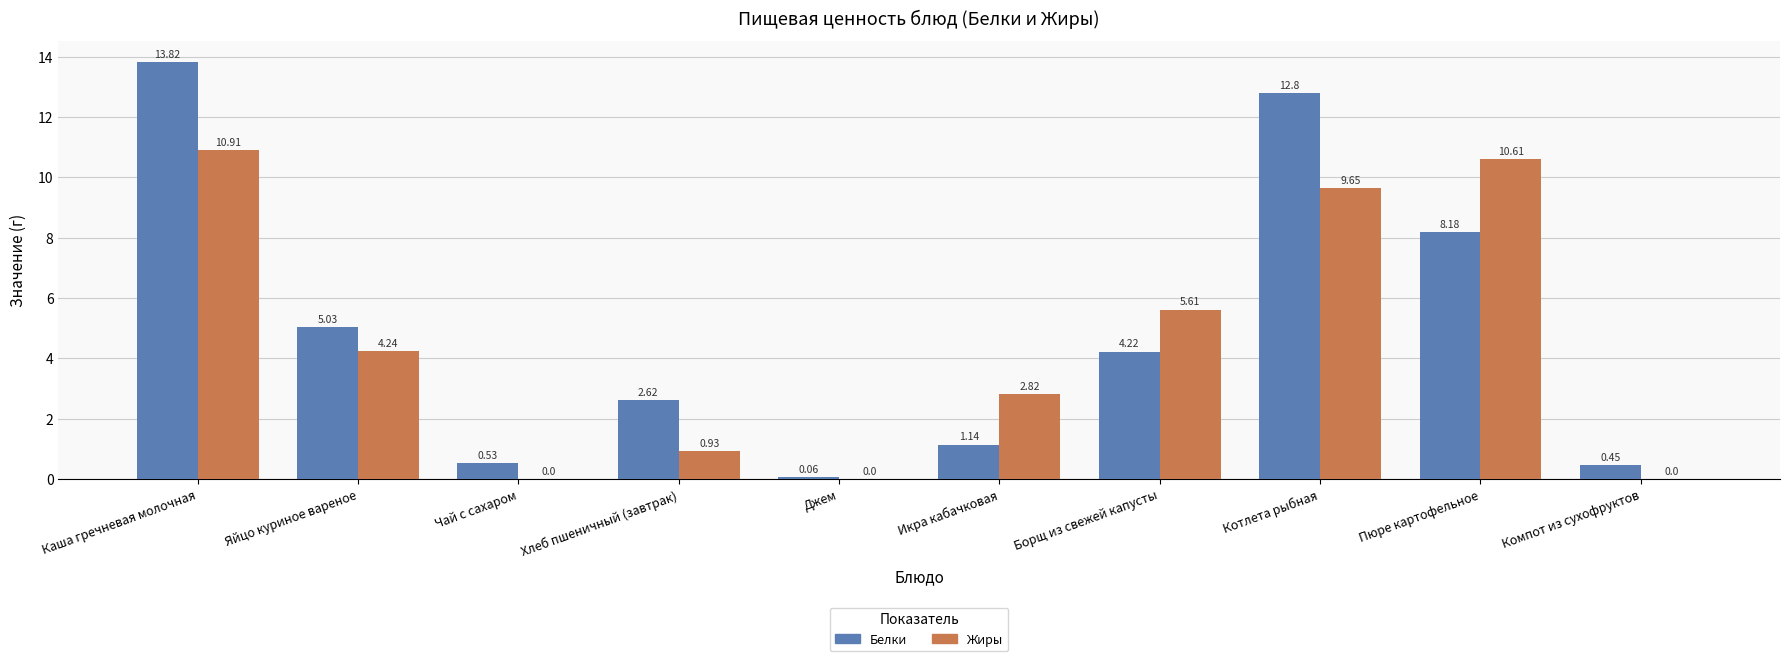

True or false: Жиры has a value of 6.0 at Яйцо куриное вареное.

False